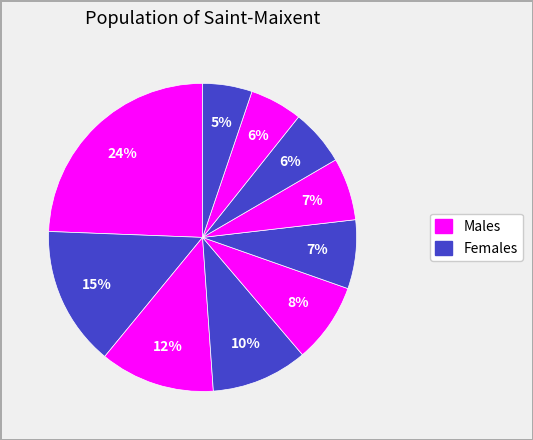

Count the number of slices in the pie.

10